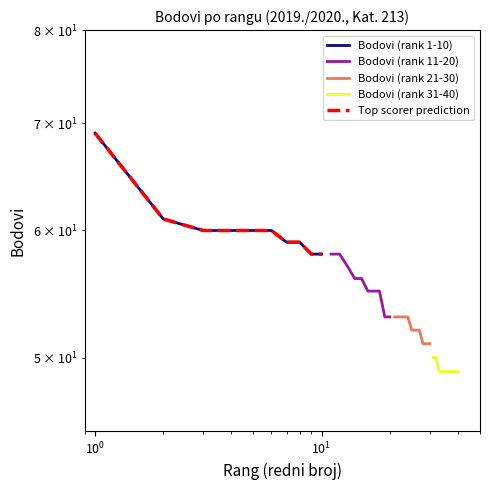

Is the value of Bodovi (rank 1-10) at $\mathdefault{10^{0}}$ greater than the value of Bodovi (rank 21-30) at 9?

Yes